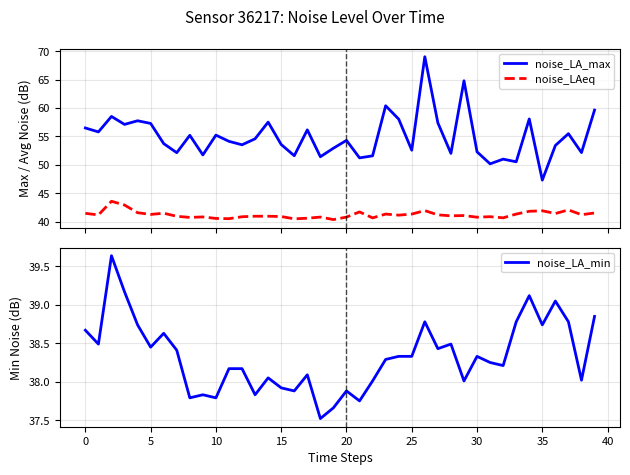

Which series has the widest spread of values?

noise_LA_max